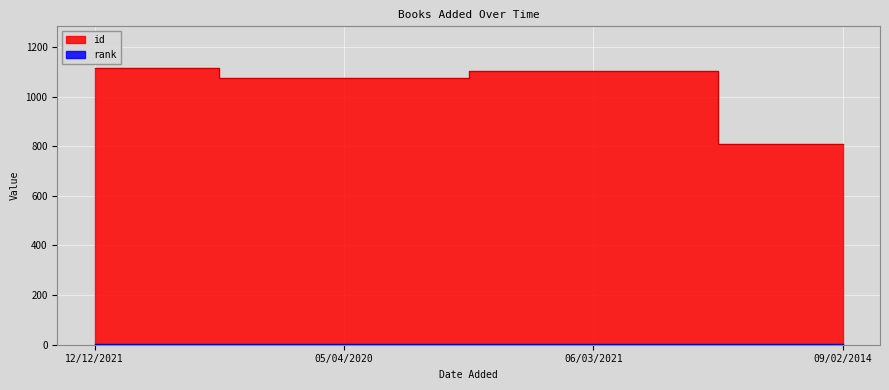

Where is the data nearest to the value 962?

05/04/2020